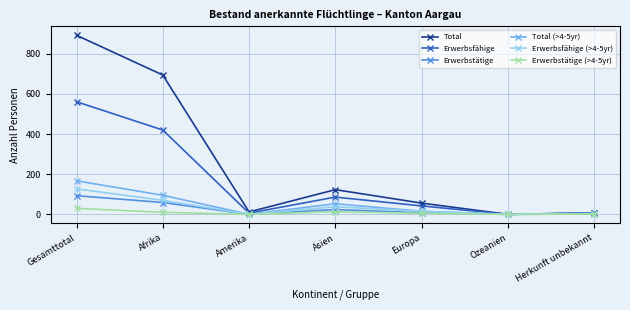

How many lines are shown in the chart?

6